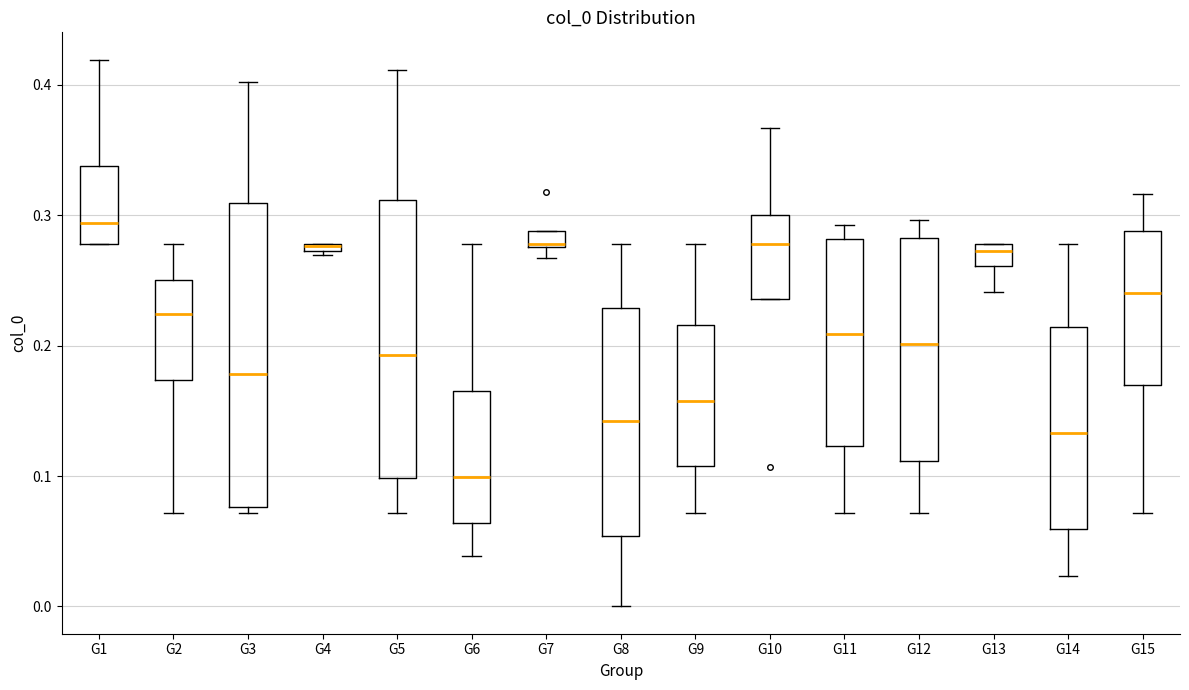

Comparing the boxes themselves (not the whiskers), which one is the tallest?

G3